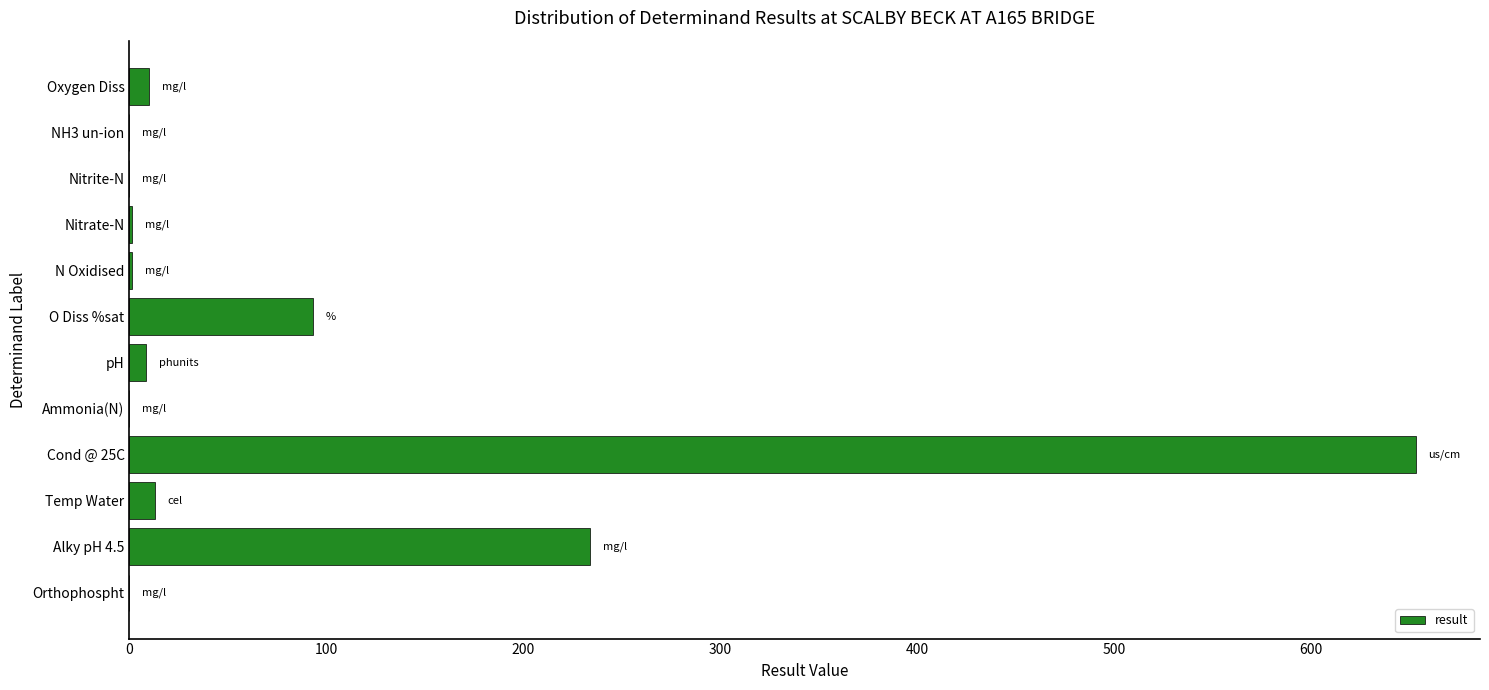

True or false: the data shows 93.3 at O Diss %sat.

True